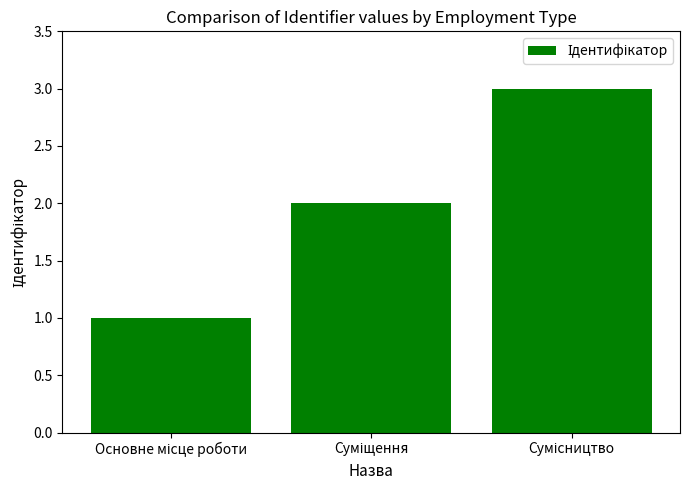

How many data points does each series have?

3